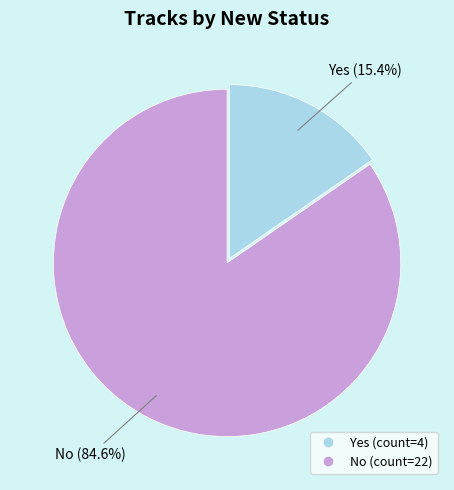

Which category has the biggest portion of the pie?

No